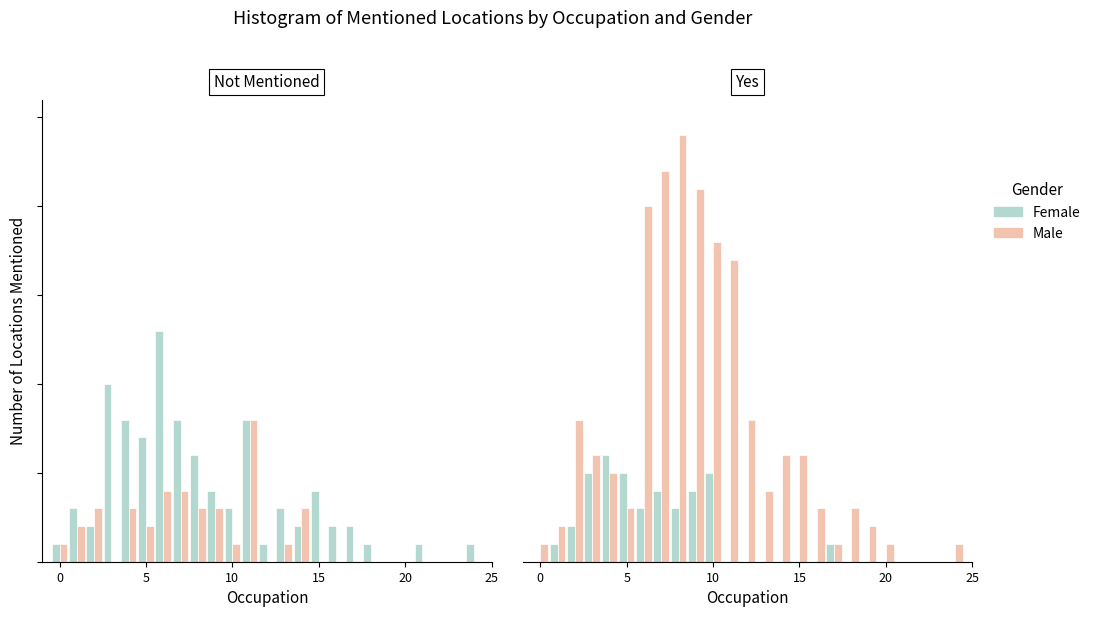

What are all the series names shown in the legend?

Female, Male